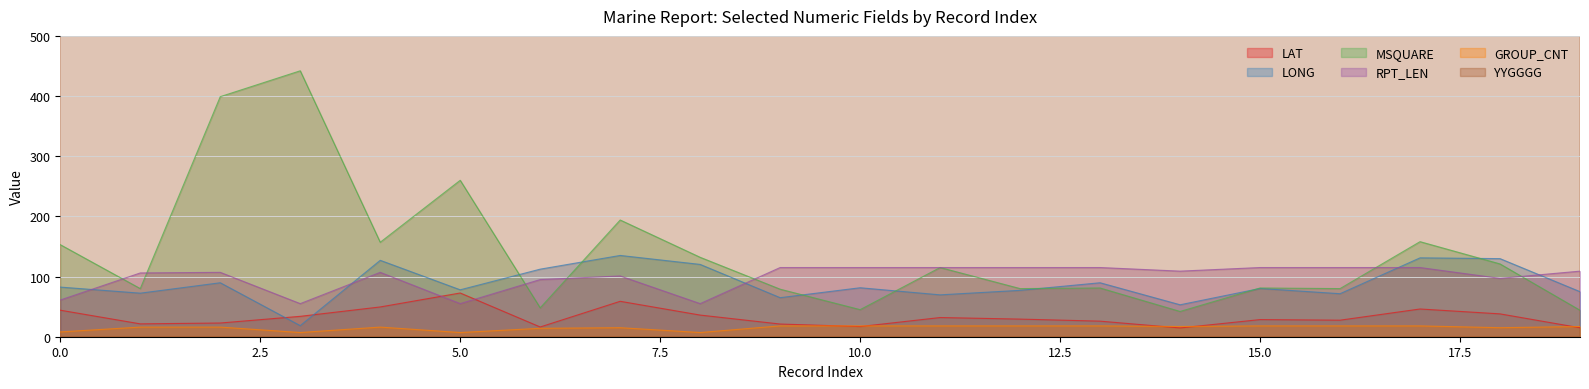

Rank the categories by LAT value from lowest to highest.

14, 19, 6, 10, 9, 1, 2, 13, 16, 15, 12, 11, 3, 8, 18, 0, 17, 4, 7, 5